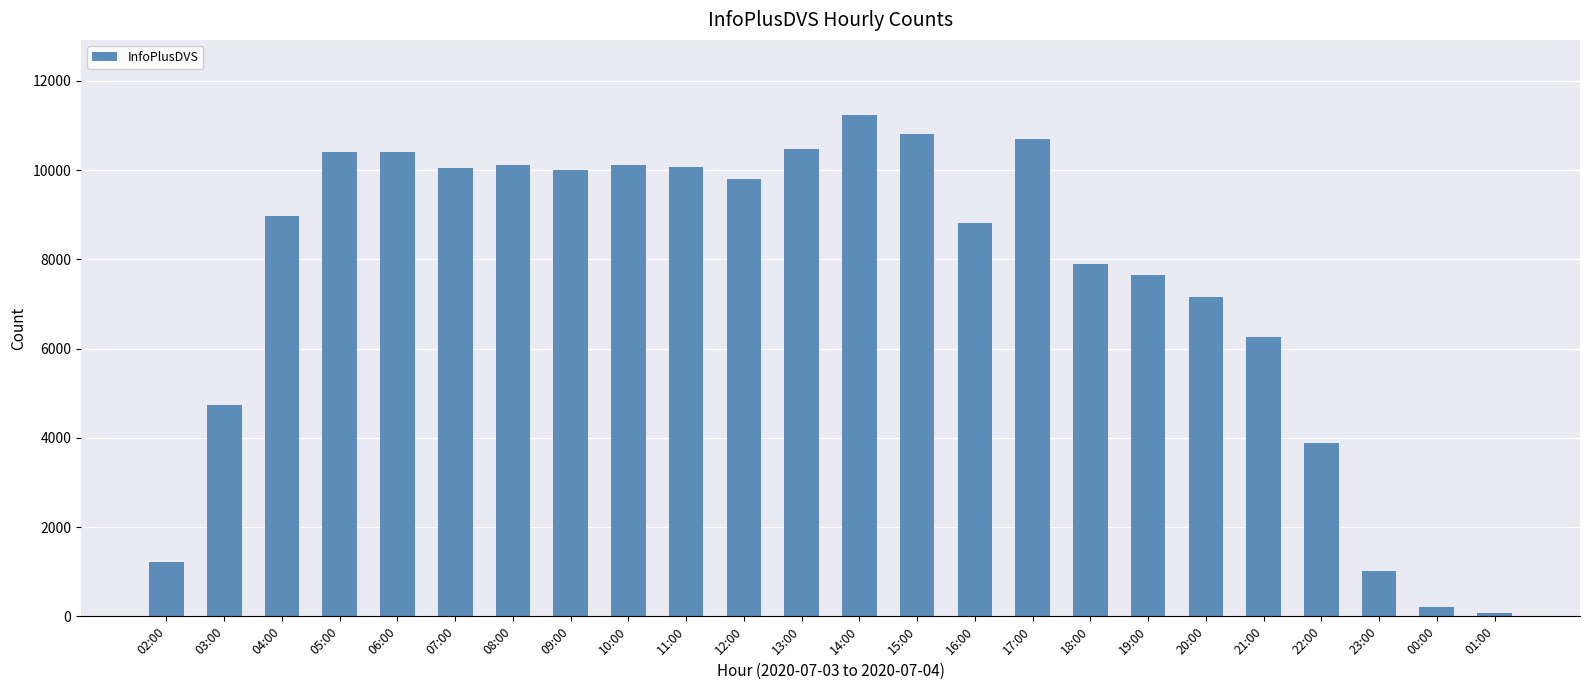

At which label is the value closest to 5654?

21:00